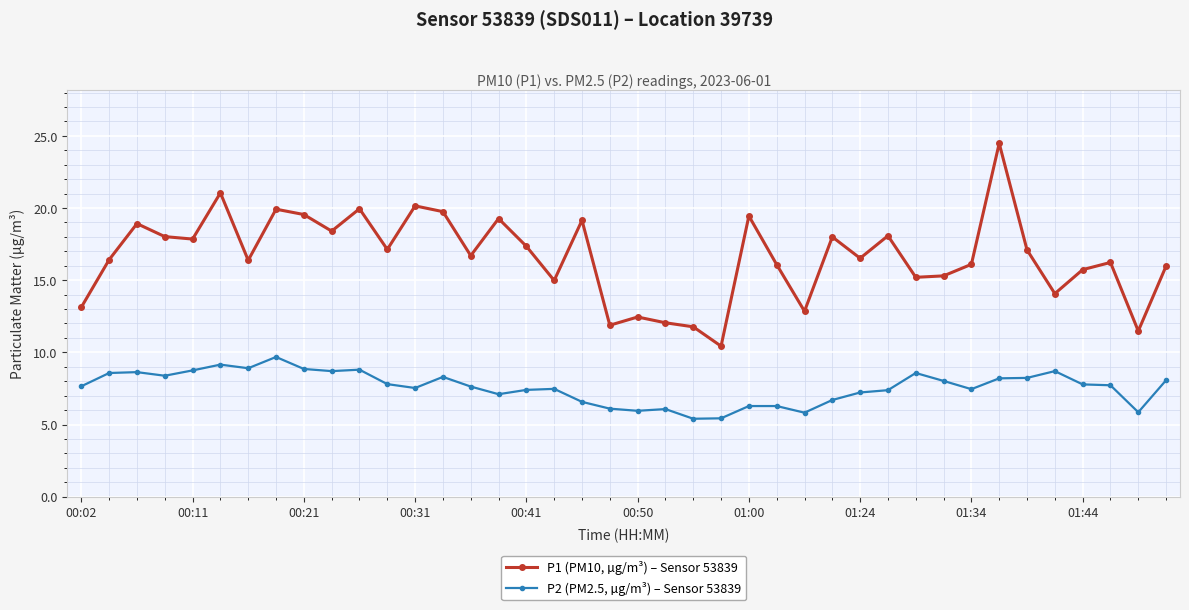

Which series has the largest range (max minus min)?

P1 (PM10, µg/m³) – Sensor 53839